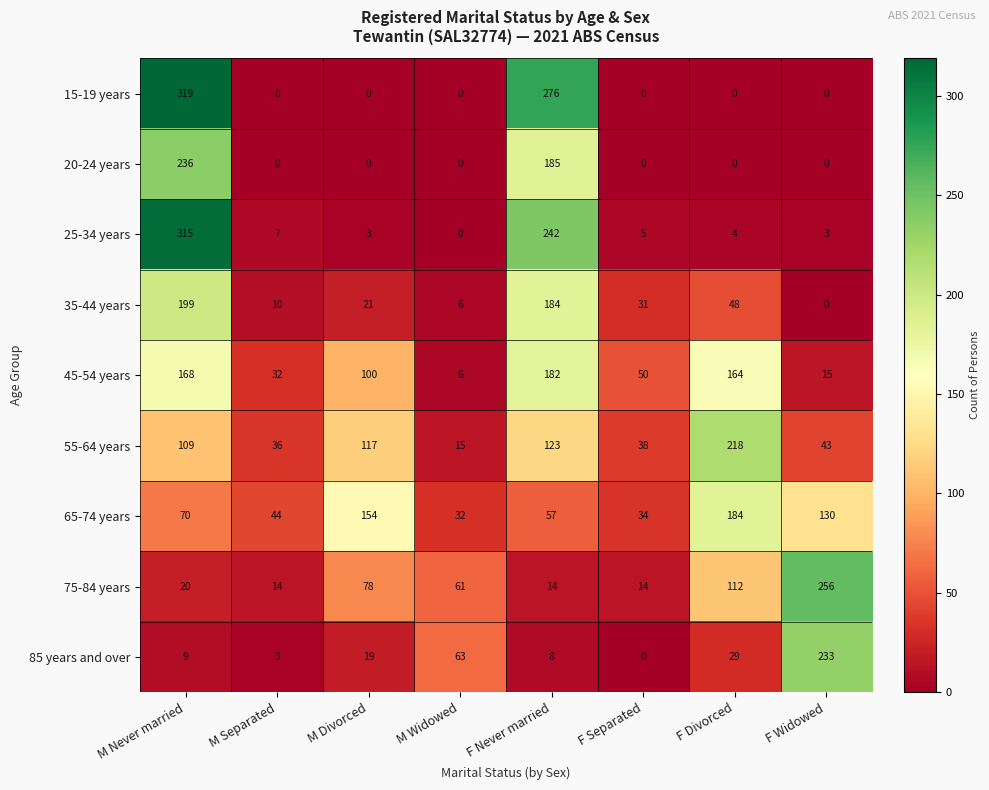

Between M Widowed and F Divorced, which series saw the biggest shift?

55-64 years